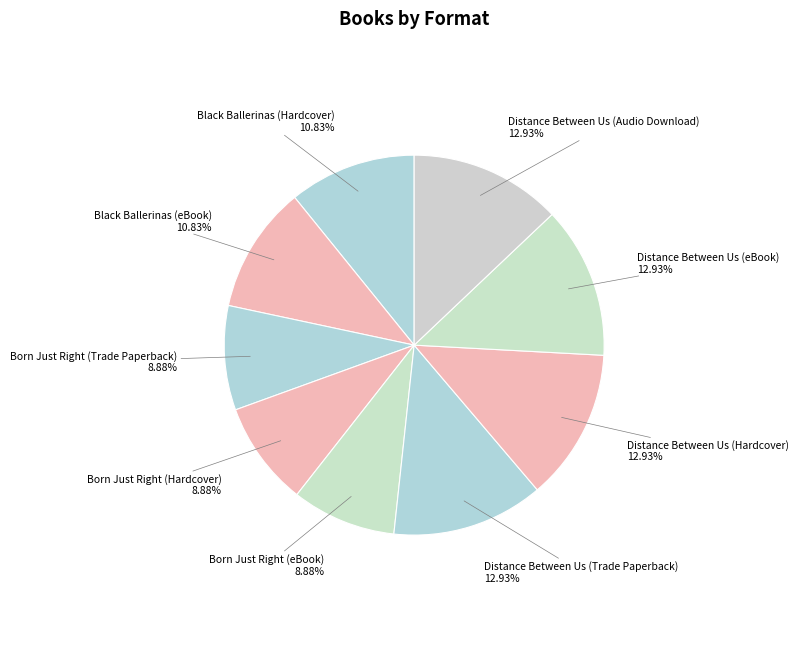

Does any single category account for the majority?

No